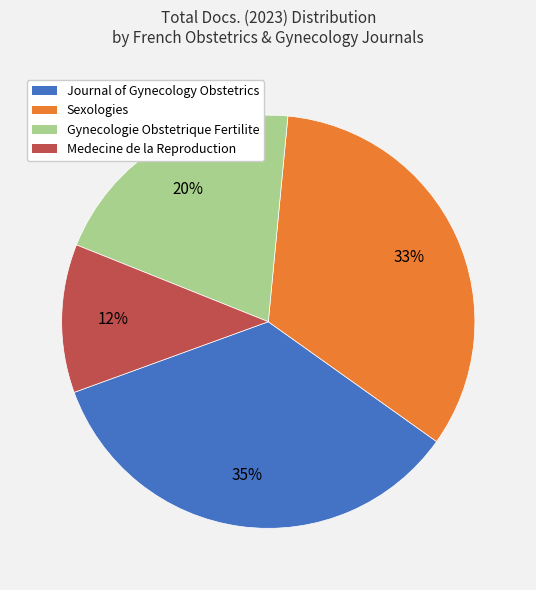

Is there any slice that represents more than half of the pie?

No